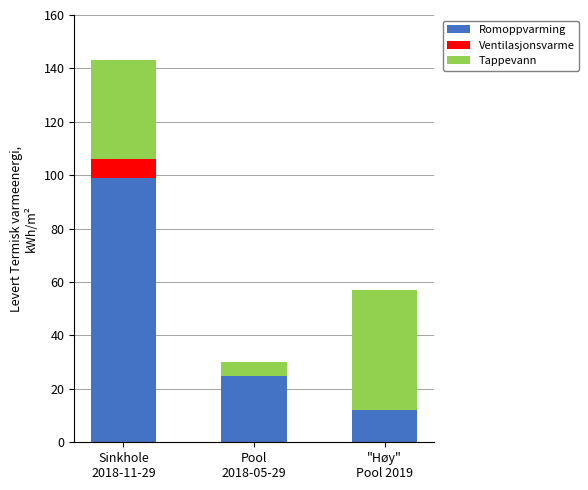

What is the sum of all Romoppvarming values?

136